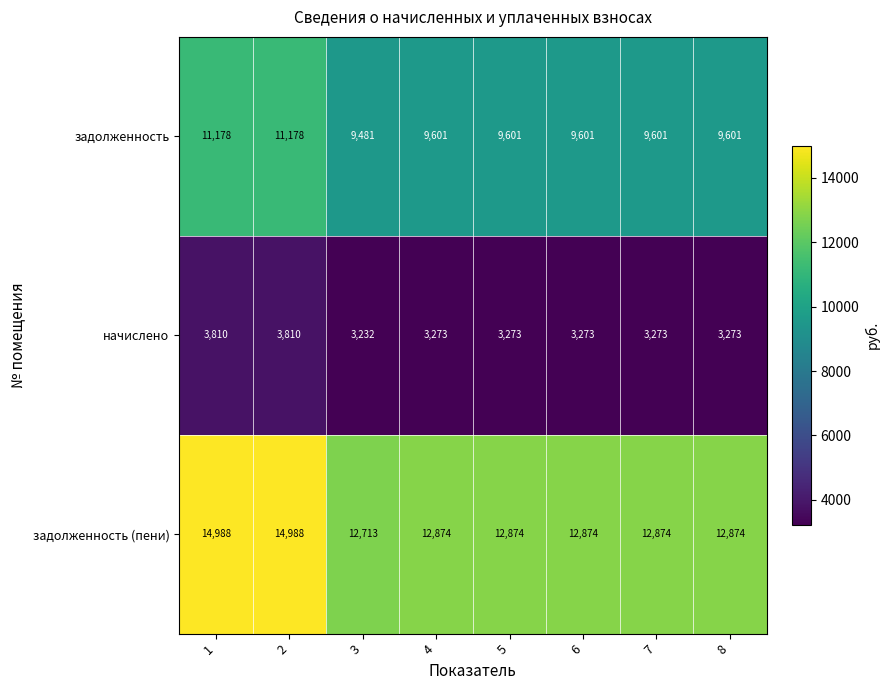

What is the minimum value for задолженность (пени)?

12713